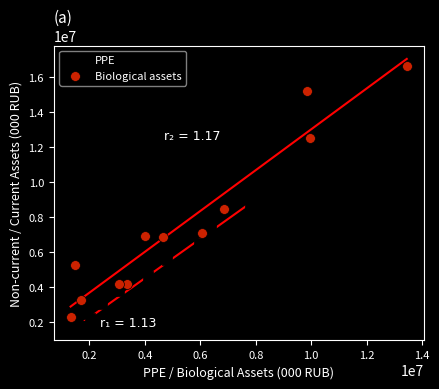

Which series reaches the maximum Y coordinate?

Biological assets